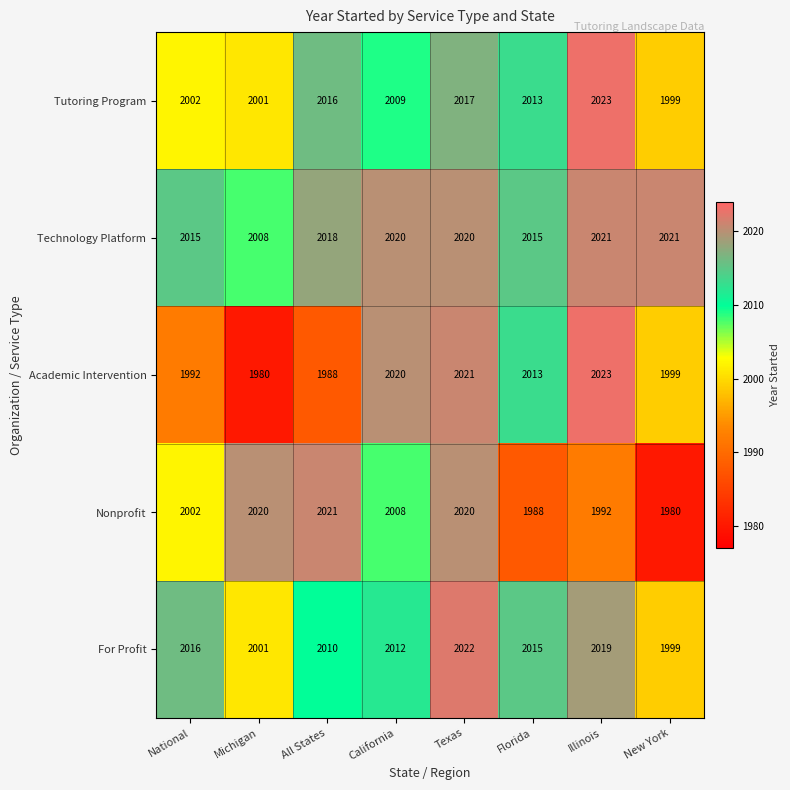

What is the sum of all Tutoring Program values?

16080